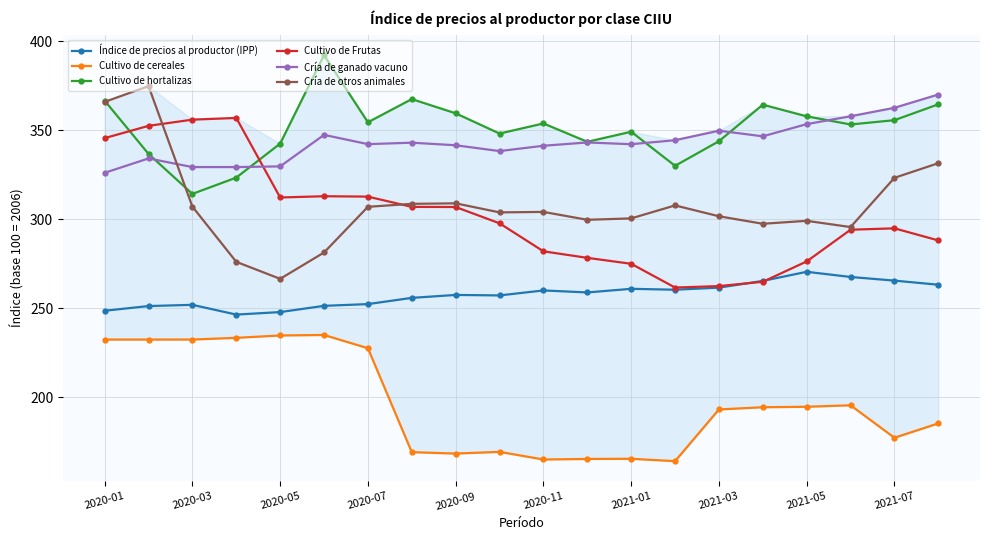

How many lines are shown in the chart?

6